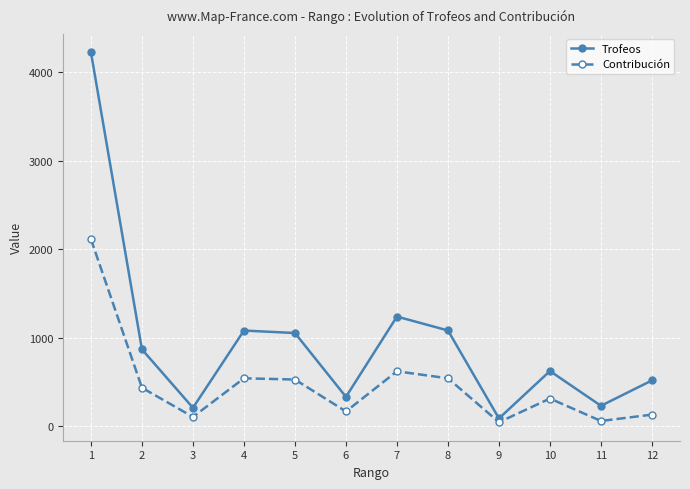

At which label does Contribución reach its peak?

1